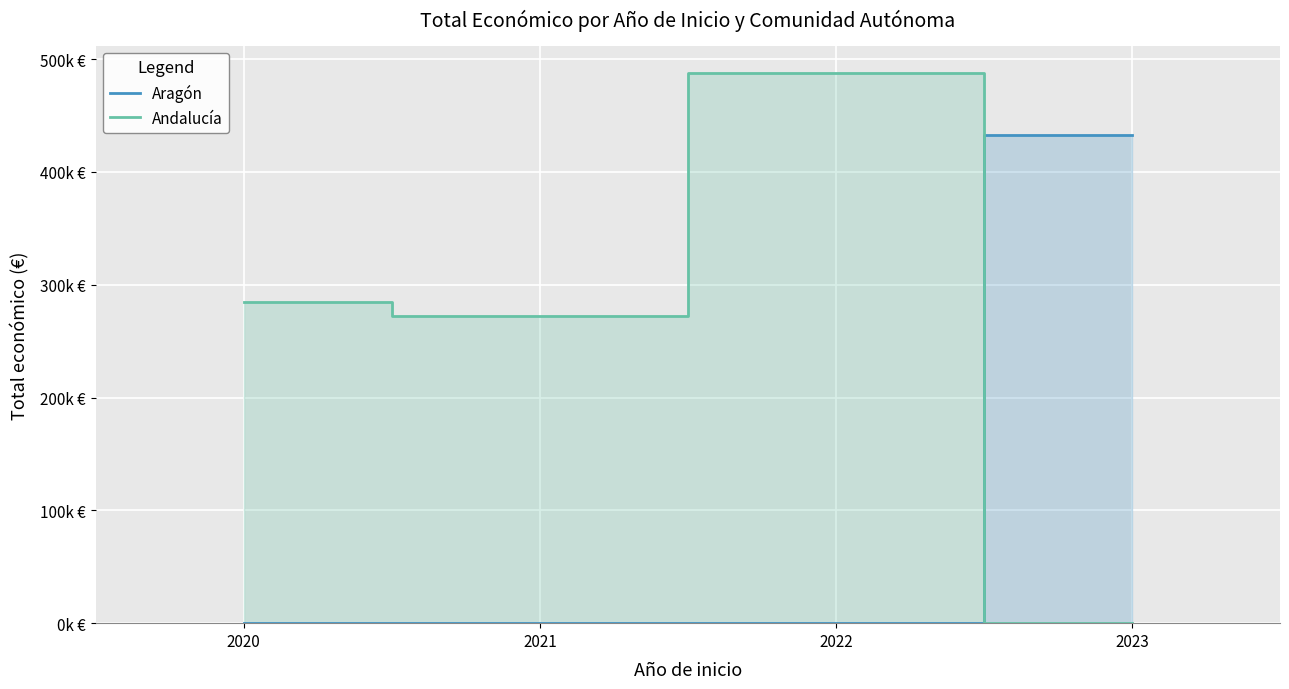

List the series in order of their overall mean, lowest first.

Aragón, Andalucía